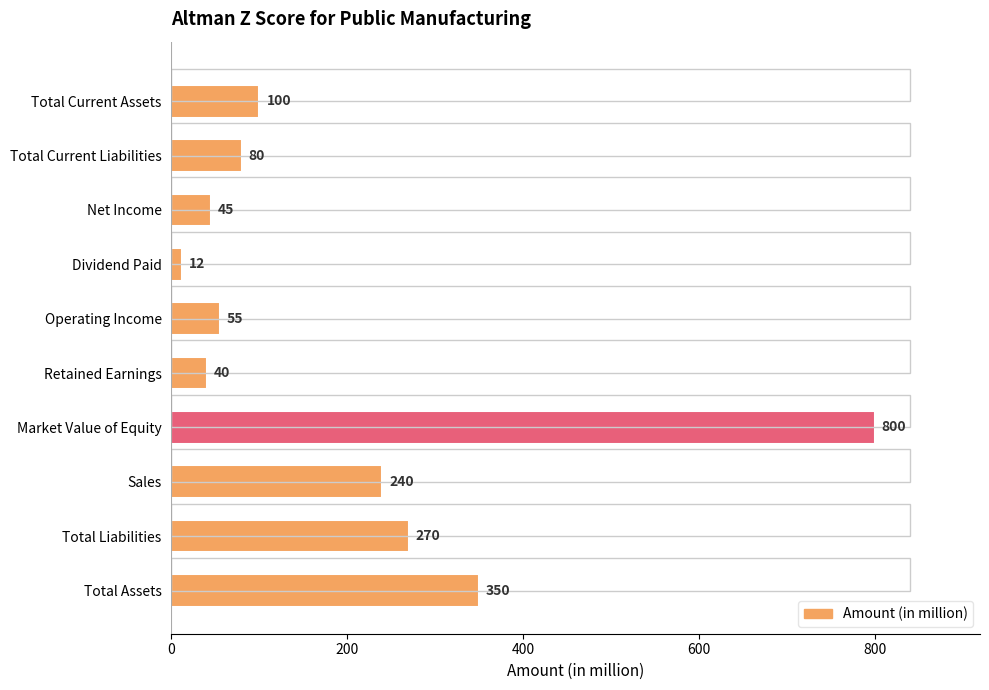

What is the minimum value shown in the chart?

12